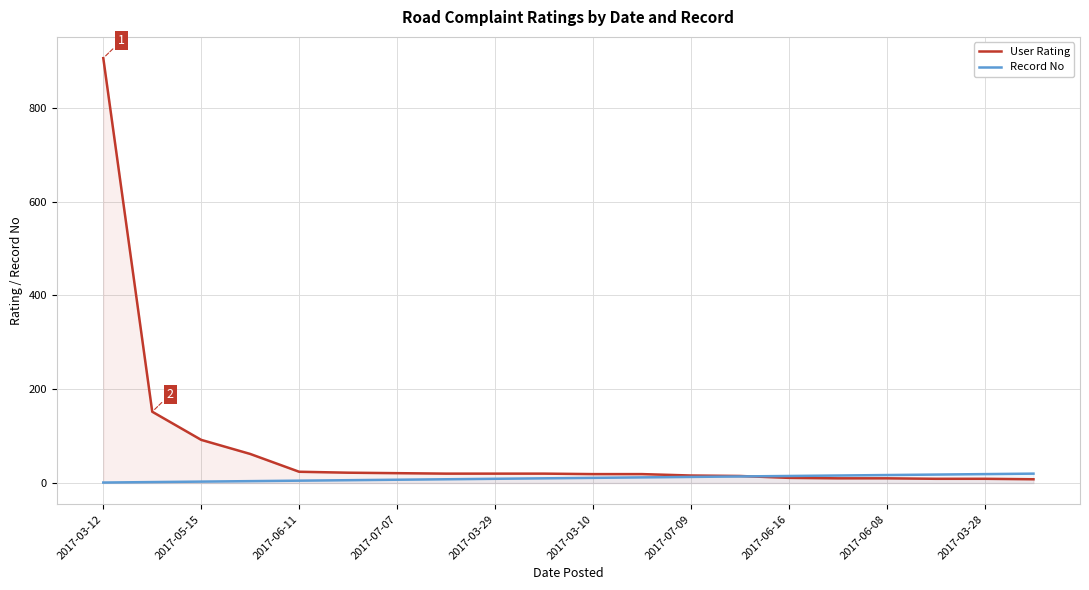

Does the chart have visible grid lines?

Yes